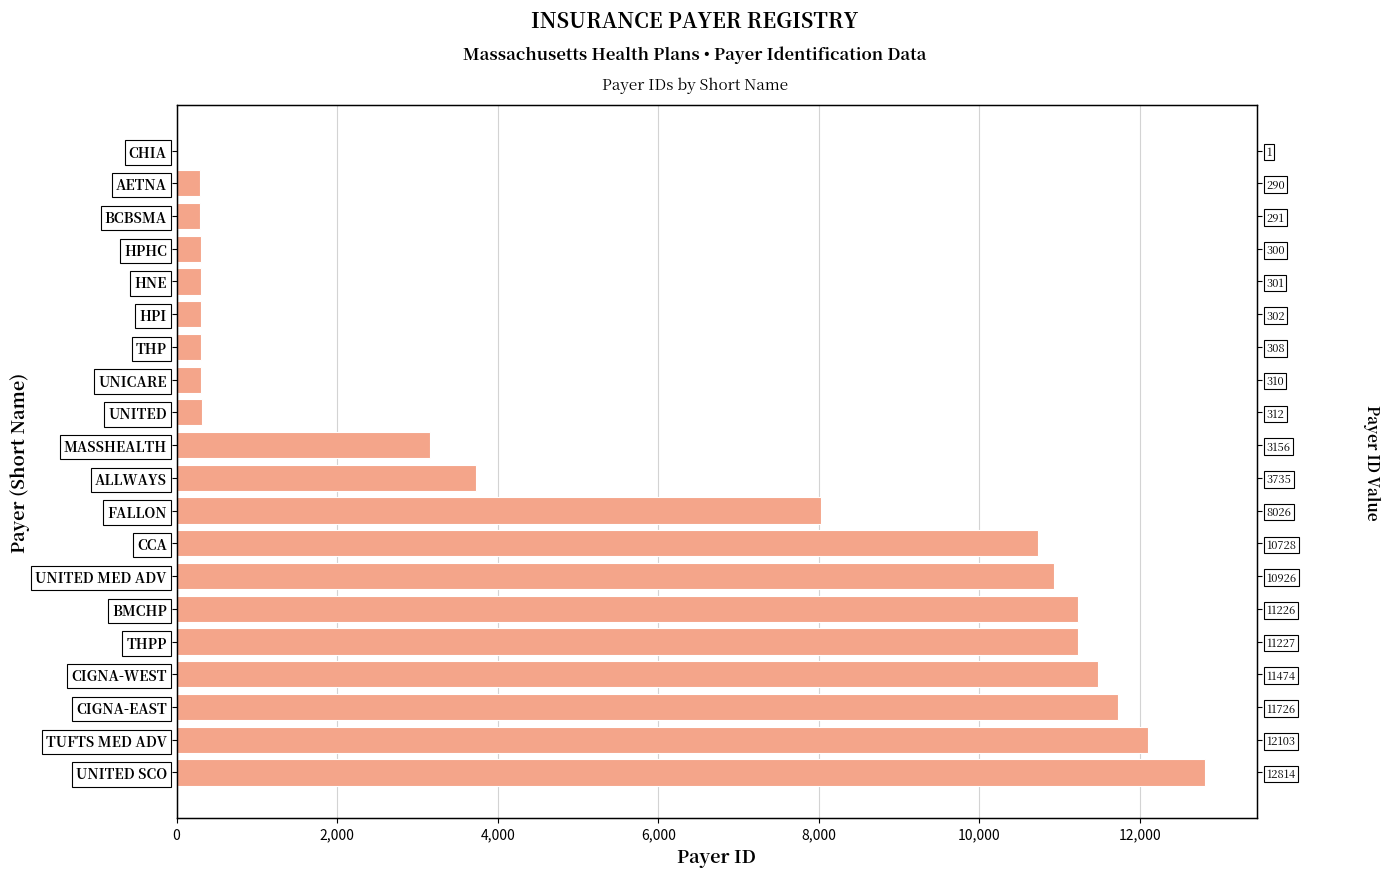

What is the sum of the values at HPHC and THP?

608